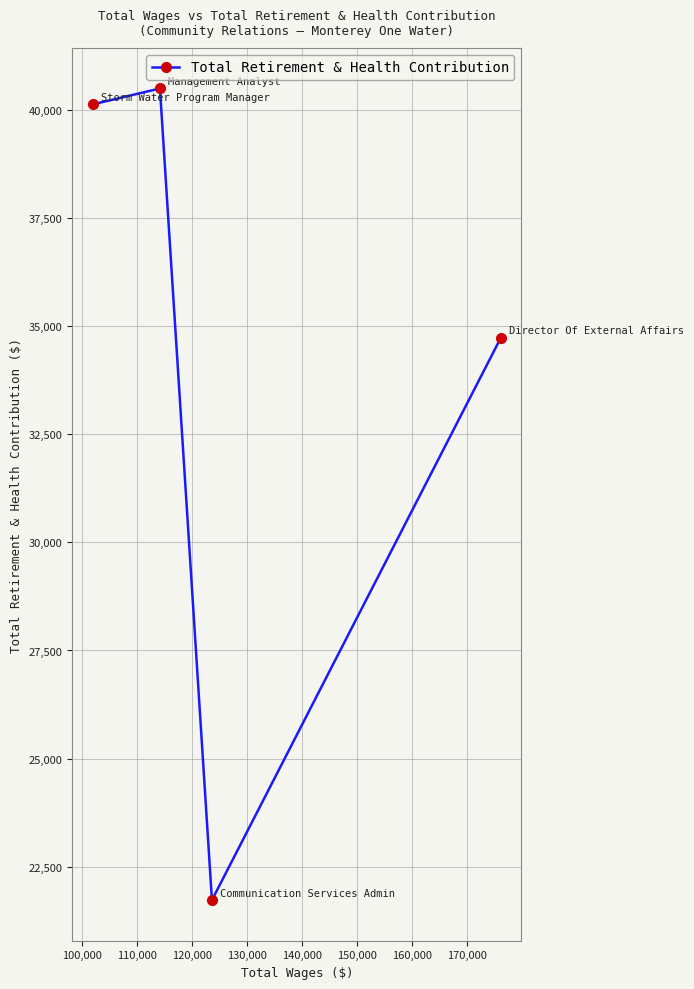

What is the maximum value shown in the chart?

40492